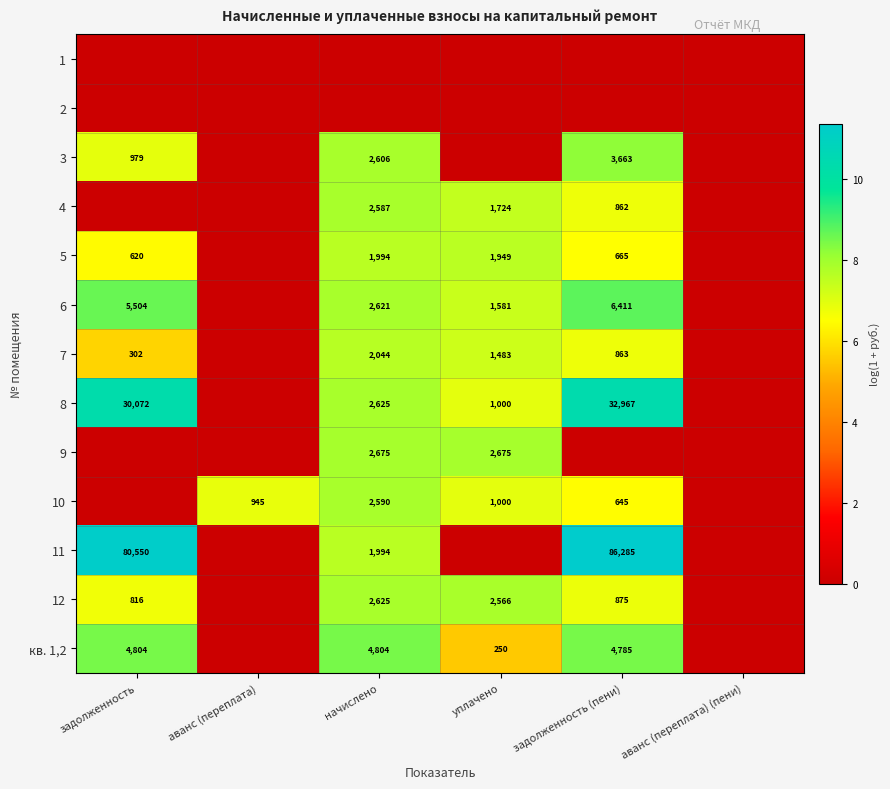

What is the sum of the 12 values at уплачено and задолженность (пени)?

3441